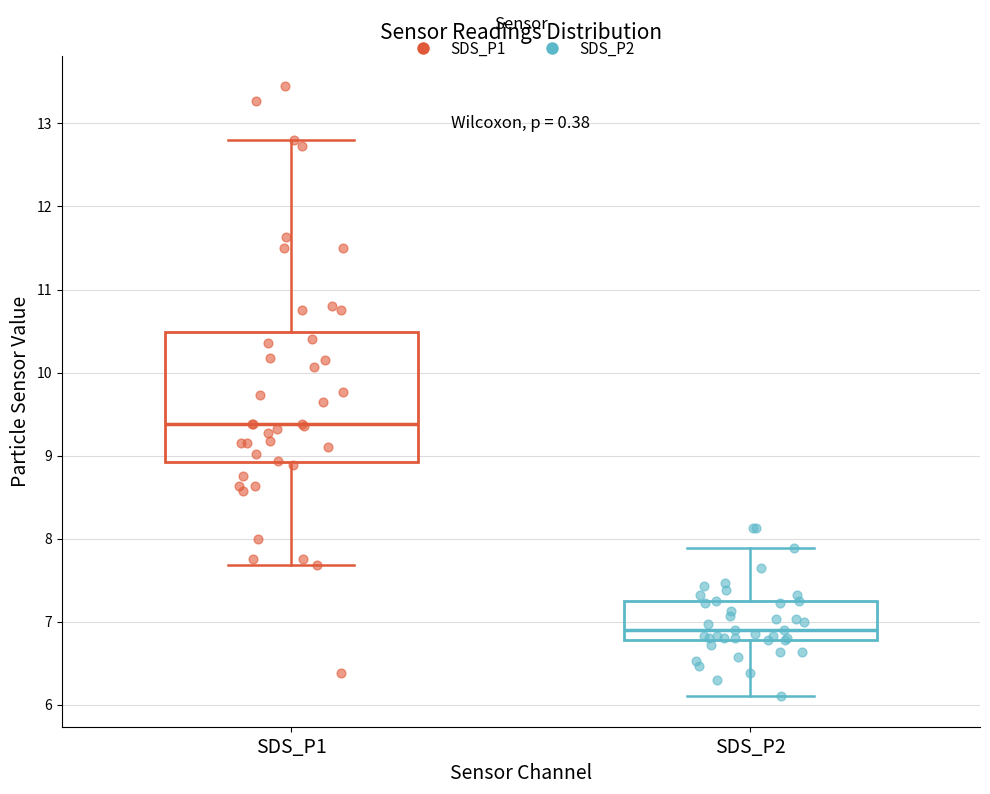

Which box has the highest median line?

SDS_P1